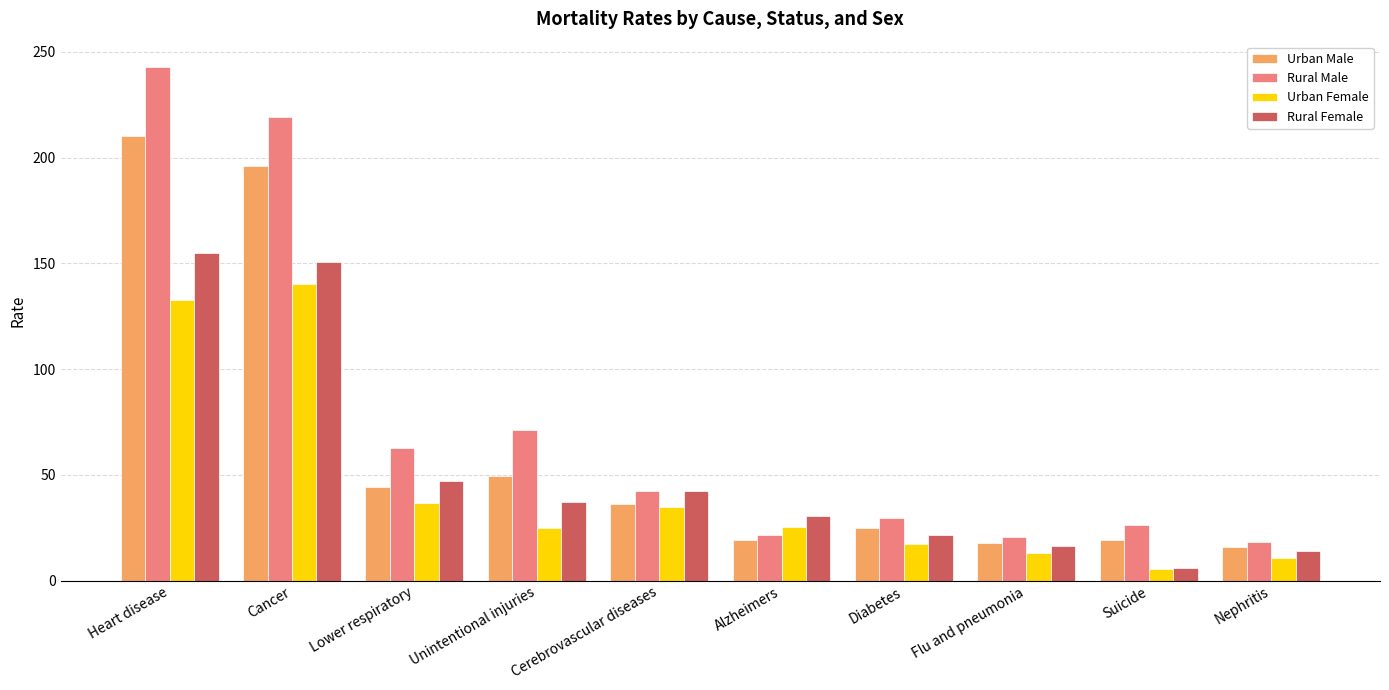

The Urban Female series shows 4.9 at Diabetes. True or false?

False